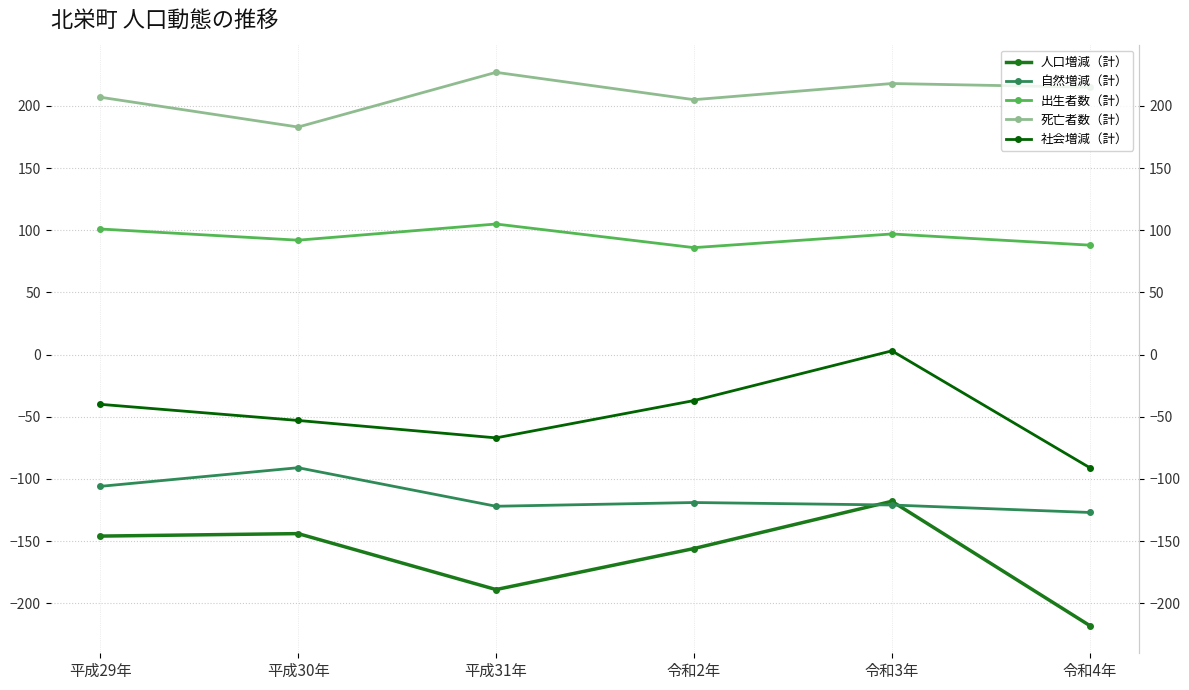

Where is 自然増減（計） nearest to the value -109?

平成29年